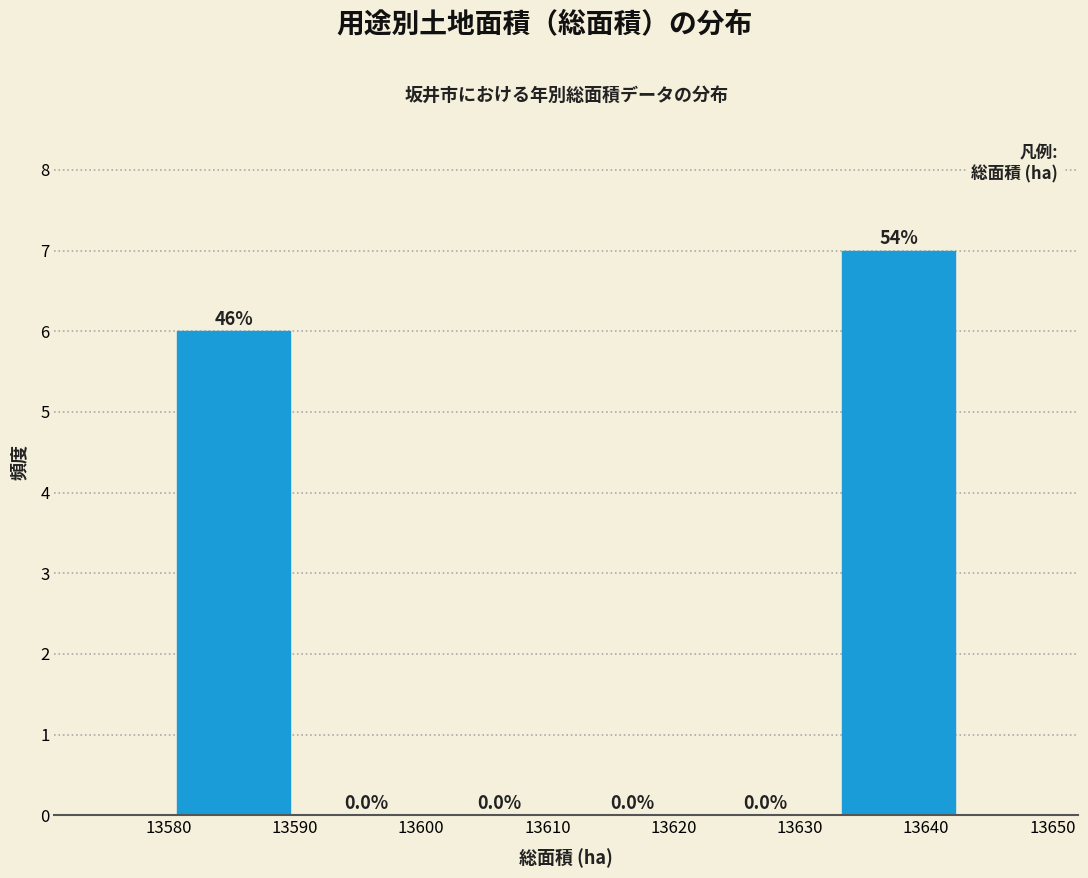

Which range on the x-axis has the tallest bar?

13633 to 13643